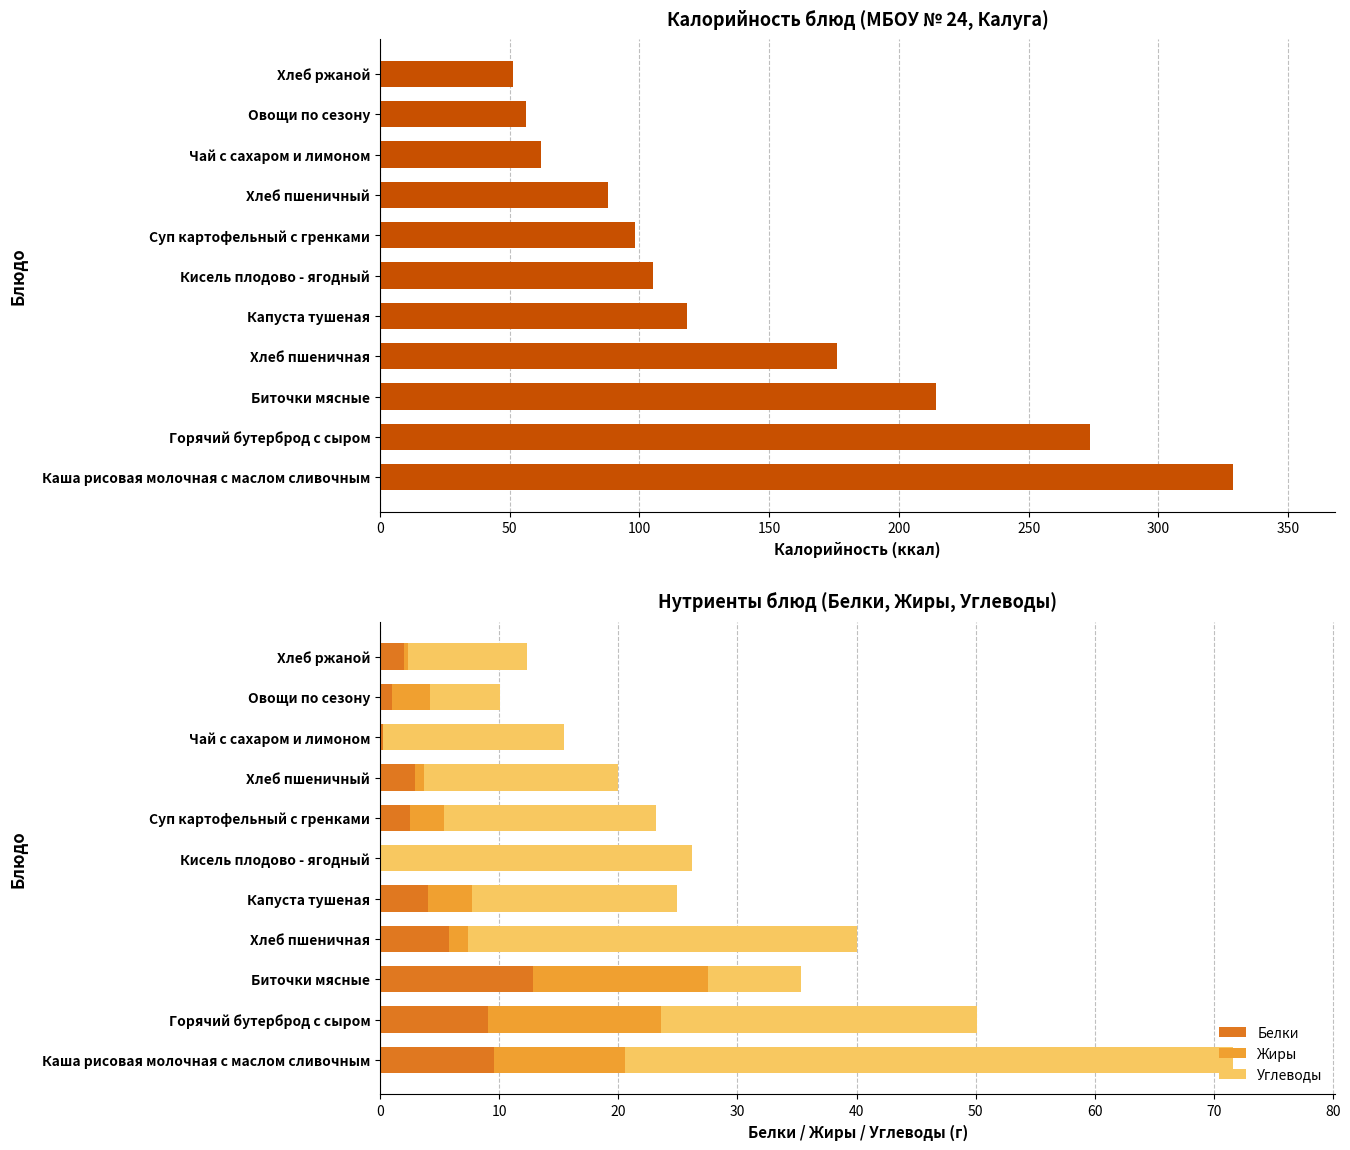

What are all the series names shown in the legend?

Калорийность, Белки, Жиры, Углеводы